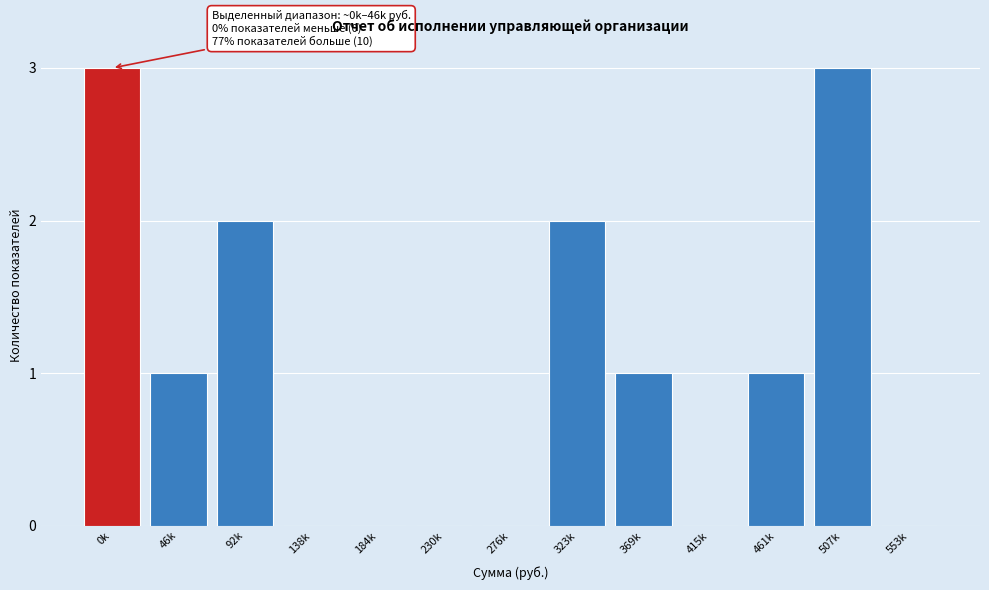

Reading right to left, what are all the values shown in this chart?

553k=0	507k=3	461k=1	415k=0	369k=1	323k=2	276k=0	230k=0	184k=0	138k=0	92k=2	46k=1	0k=3